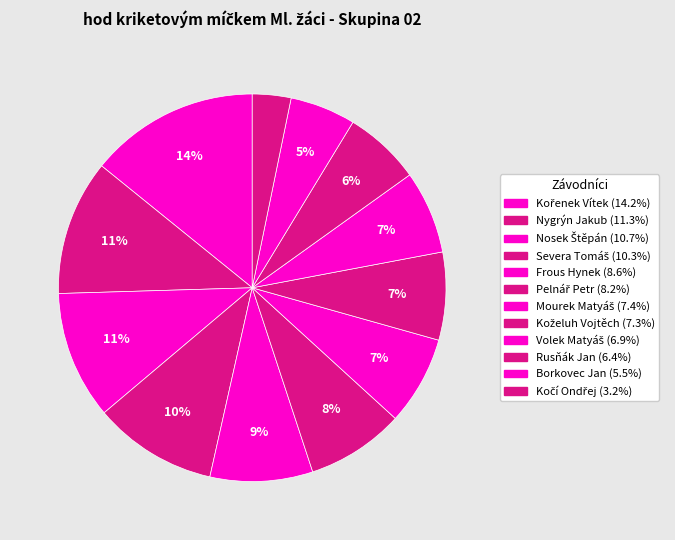

Is the sum of Volek Matyáš and Kořenek Vítek greater than half?

No